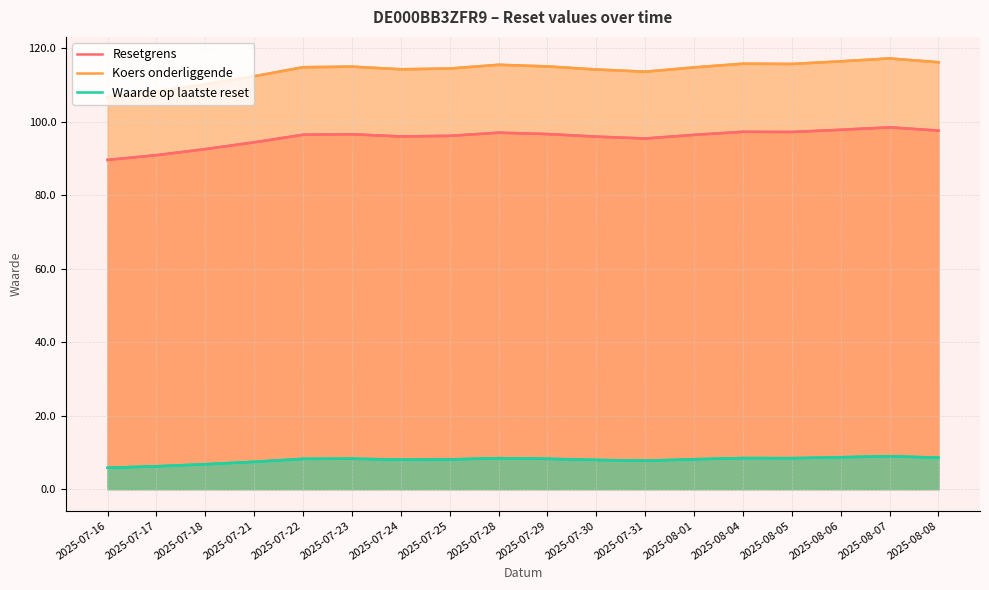

At how many categories does at least one series exceed 29?

18